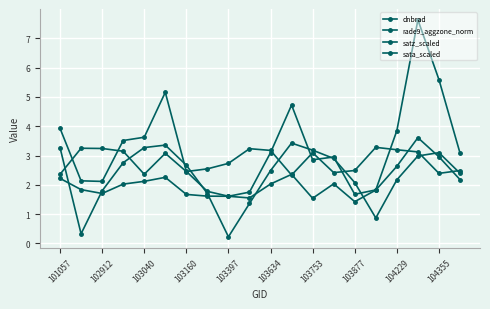

Does the chart have visible grid lines?

Yes